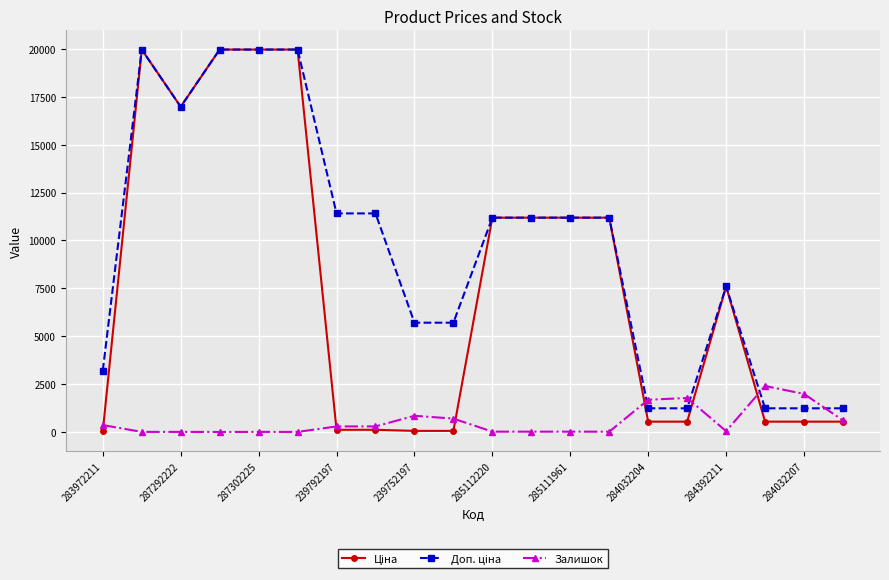

At how many categories does at least one series exceed 9114?

11